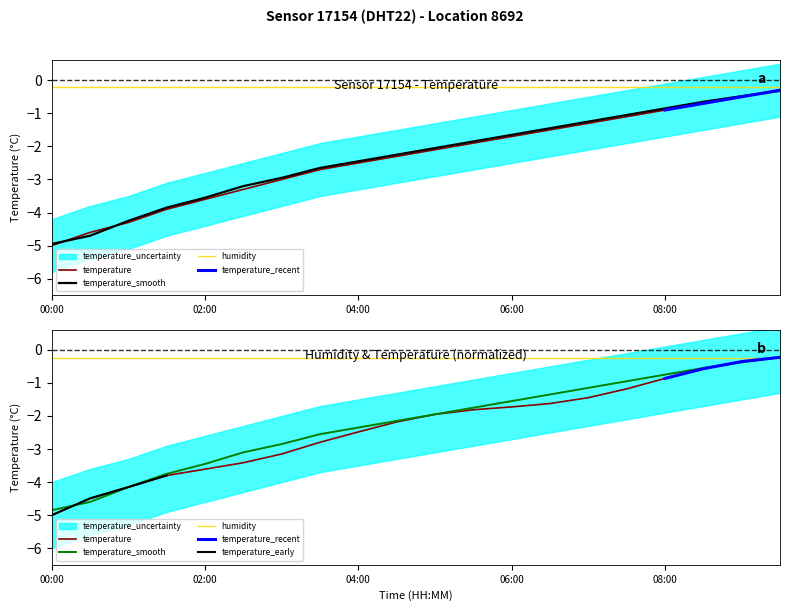

The value of temperature_lower at 02:30 is -5.8. True or false?

False